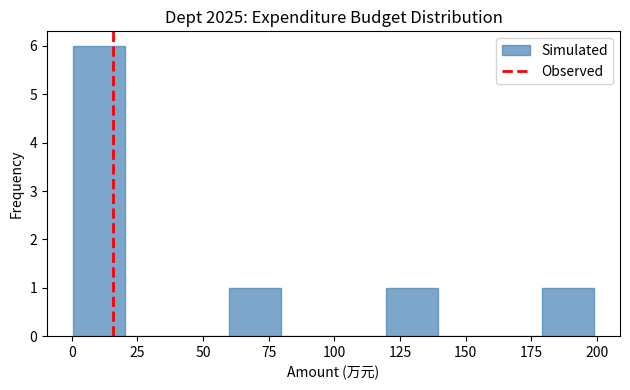

Around what value on the x-axis is the tallest bar? Give the approximate position of its centre, as read against the axis.

10